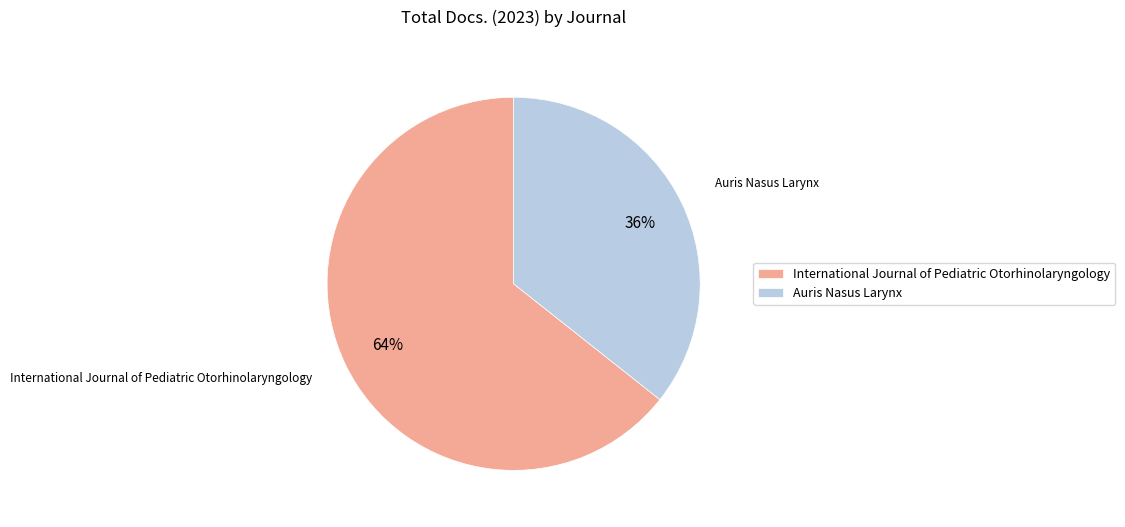

Which slice is the largest?

International Journal of Pediatric Otorhinolaryngology